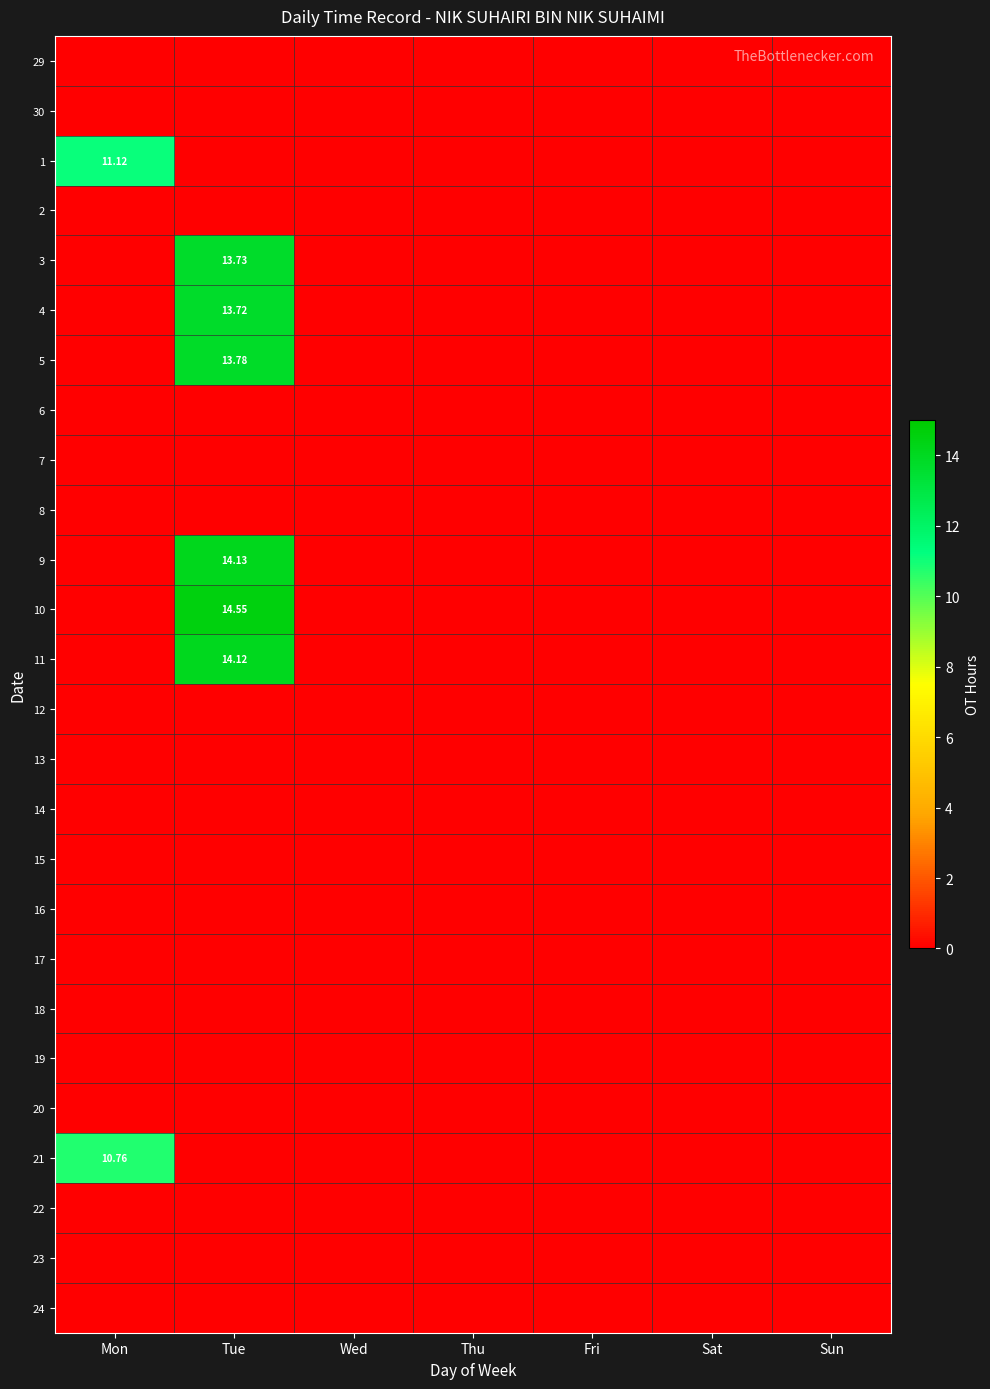

Is the value of 22 at Thu greater than the value of 30 at Tue?

No